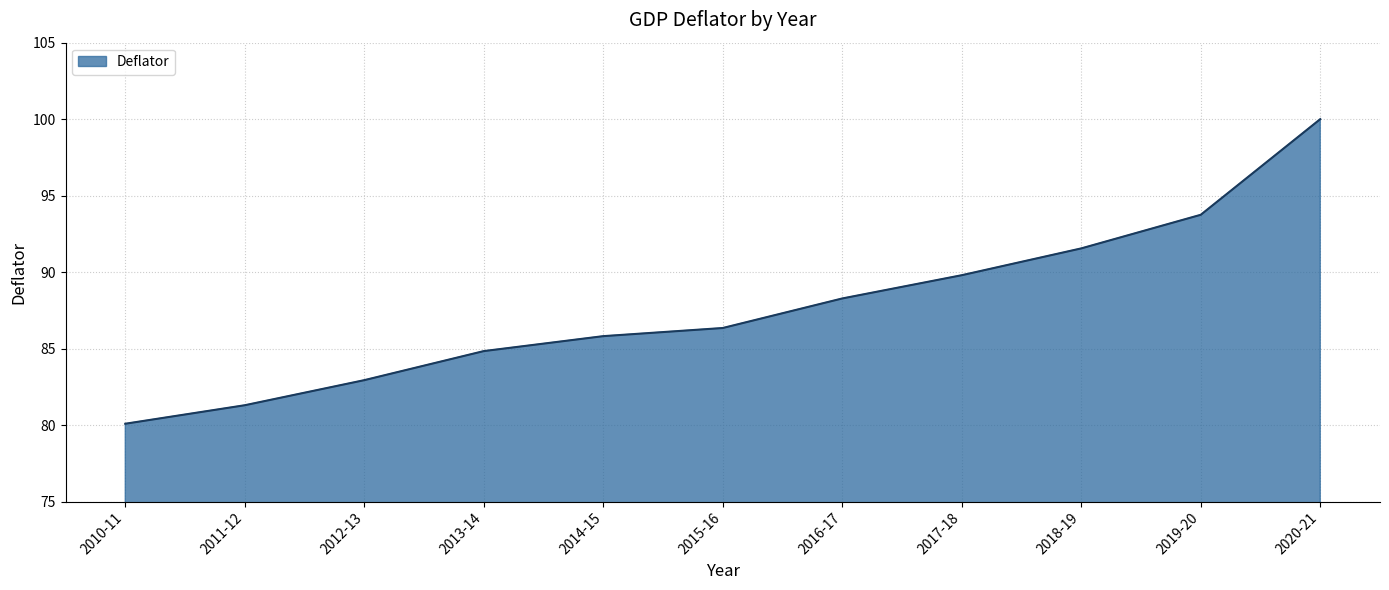

Reading left to right, what are all the values shown in this chart?

2010-11=80.1	2011-12=81.3	2012-13=82.9	2013-14=84.8	2014-15=85.8	2015-16=86.3	2016-17=88.3	2017-18=89.8	2018-19=91.6	2019-20=93.7	2020-21=100.0